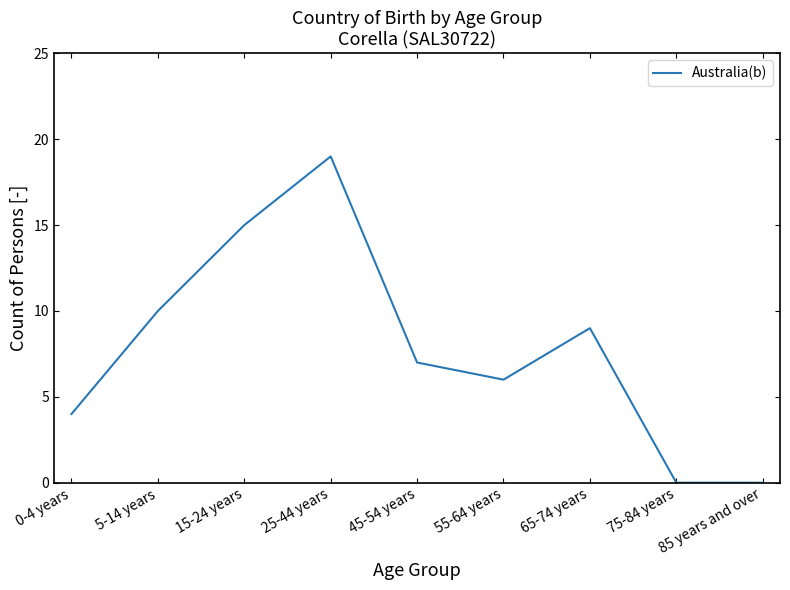

What is the greatest value displayed?

19